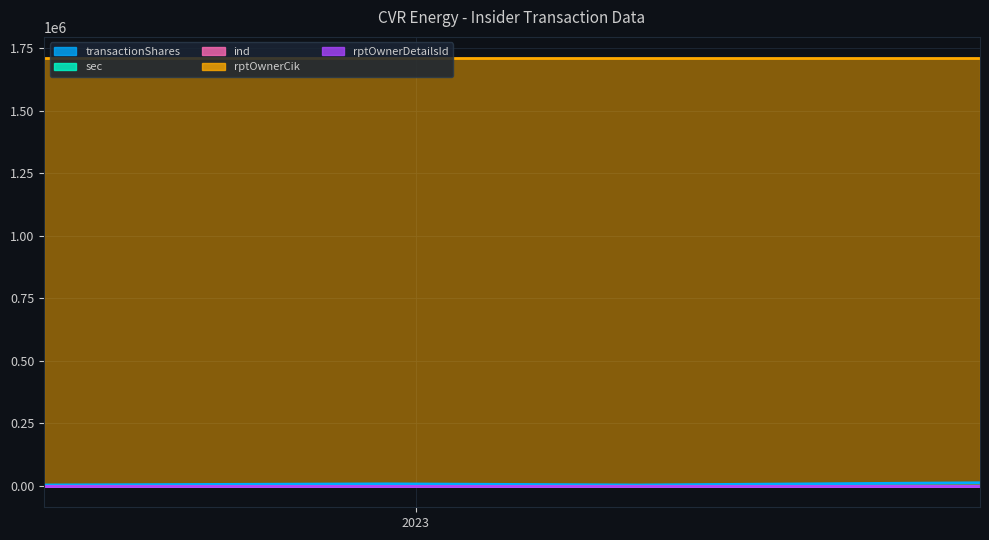

How many transactionShares values are between 3699 and 12646?

4